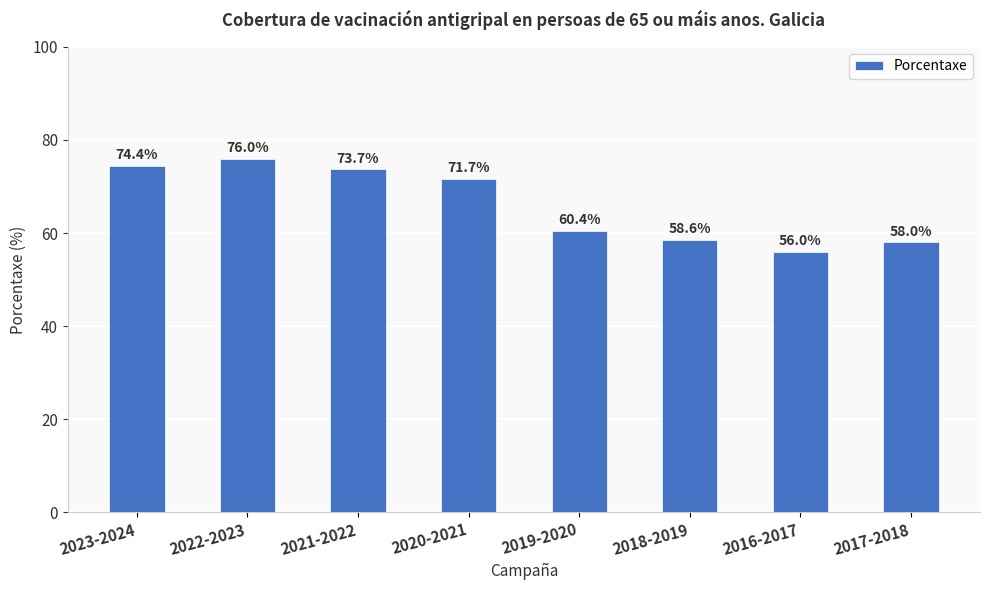

What is the ratio of the value at 2017-2018 to the value at 2018-2019?

1.0